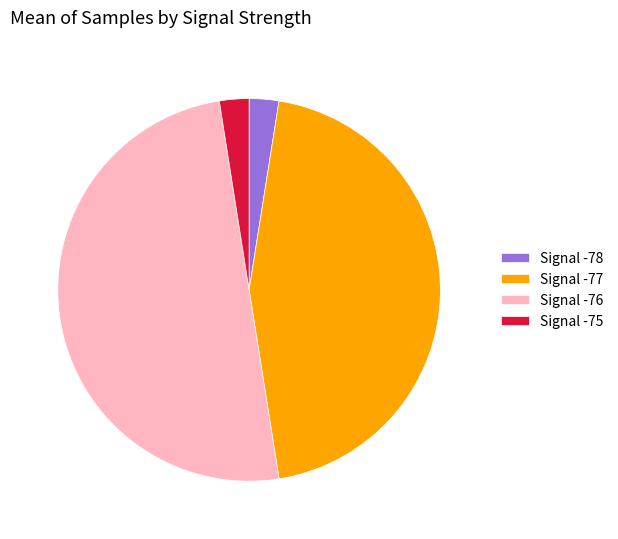

Which slice represents more than half of the pie?

Signal -76